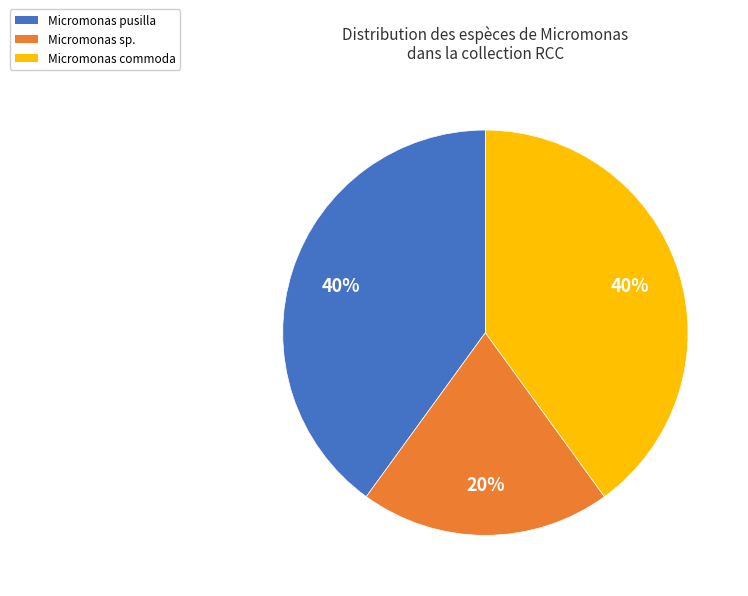

What is the smallest slice in the pie chart?

Micromonas sp.